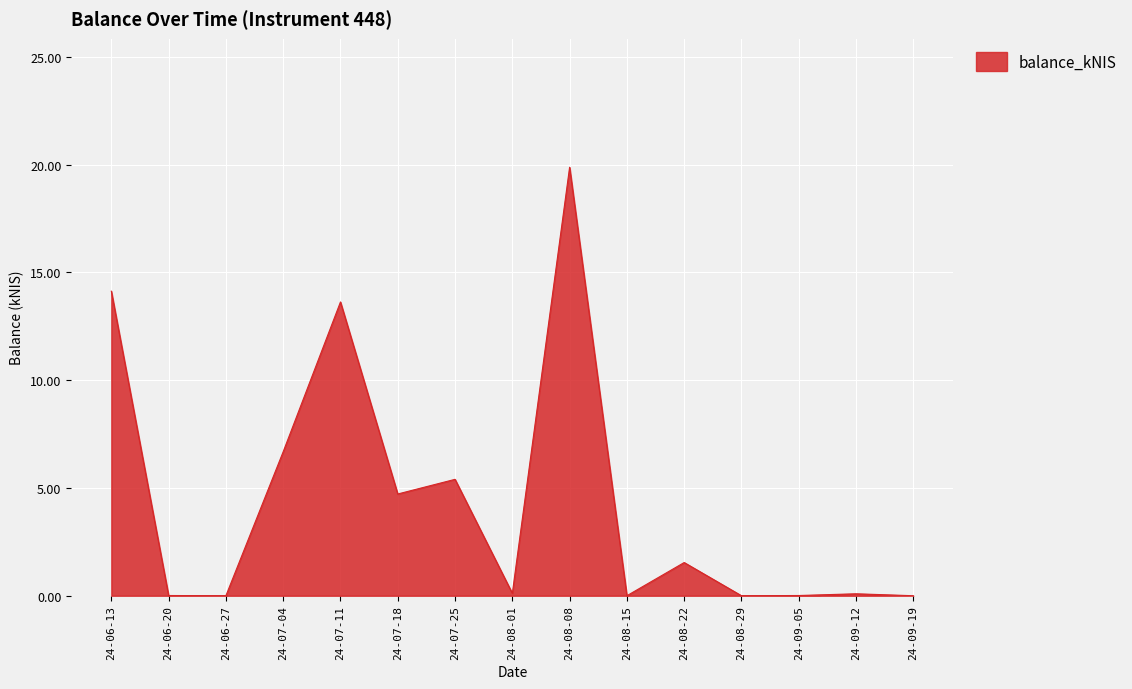

Is it true that the value at 24-06-20 is 0.0?

True